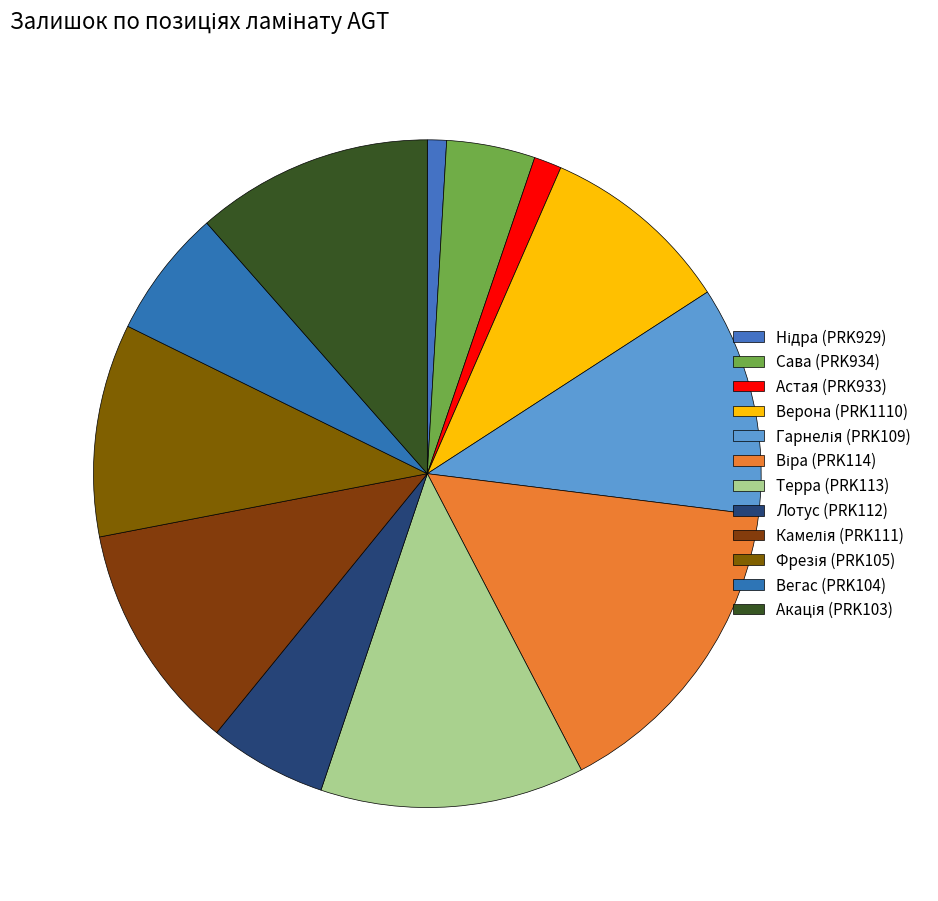

To the nearest percent, what is the difference between the Гарнелія (PRK109) and Лотус (PRK112) slice percentages?

5%